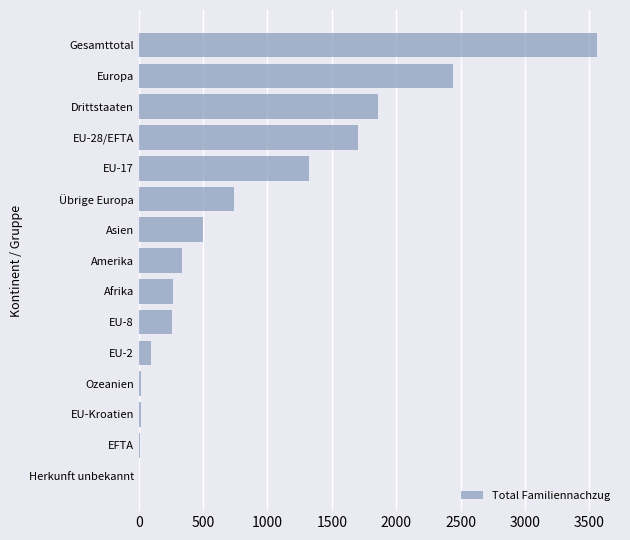

The chart shows a value of 264 at Afrika. True or false?

True